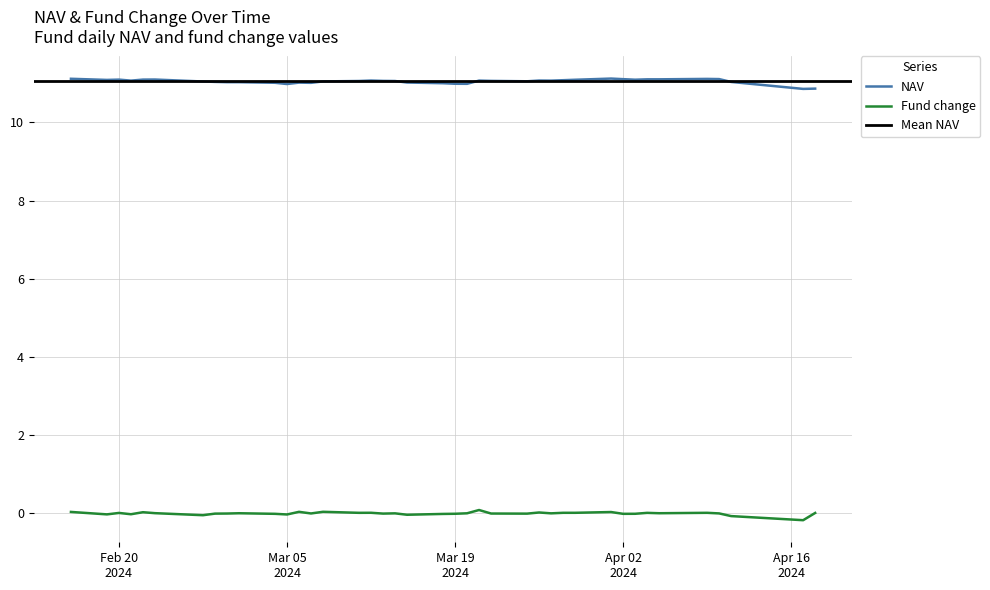

The Fund change series shows -0.0 at 30. True or false?

True